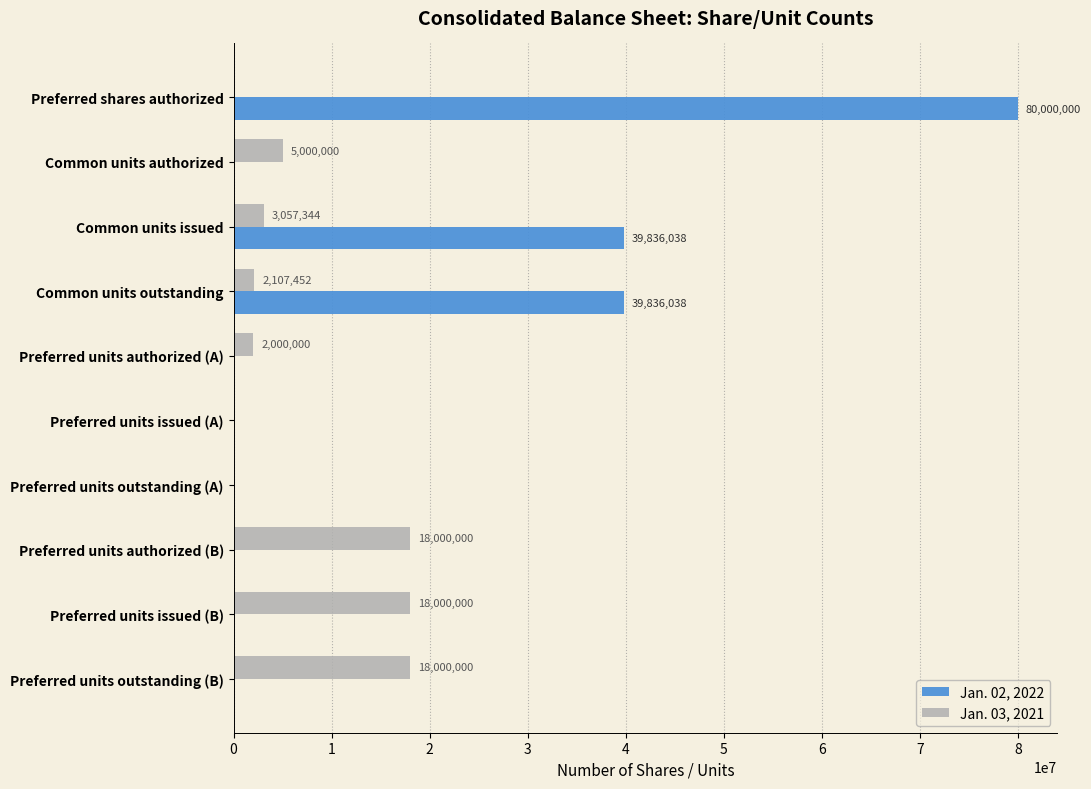

At which label is Jan. 03, 2021 closest to 9000000?

Common units authorized